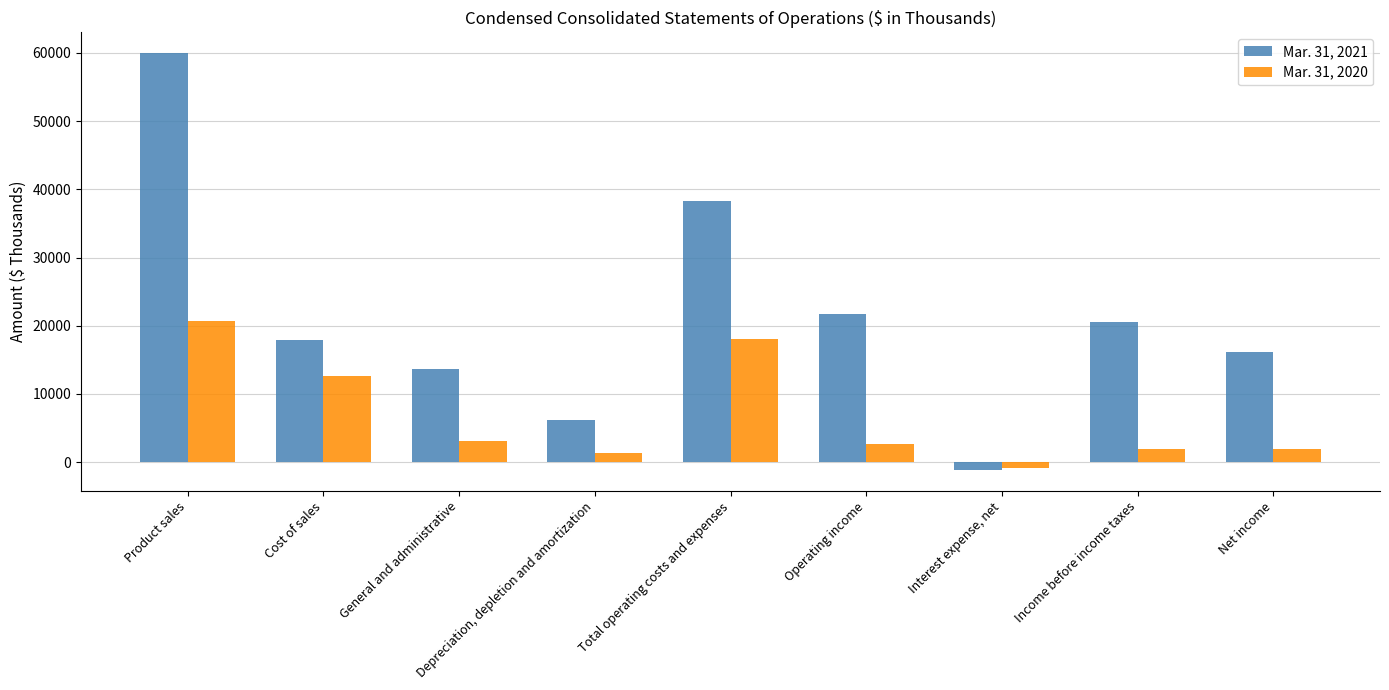

Does the chart contain any negative values?

Yes